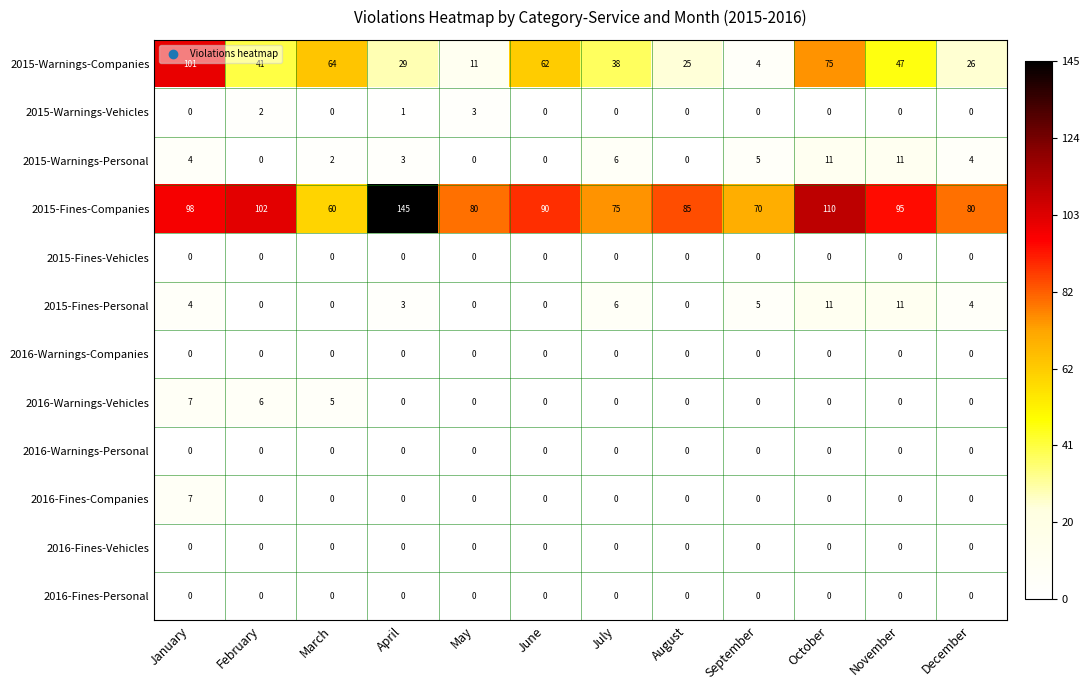

How many distinct data groups are displayed?

12